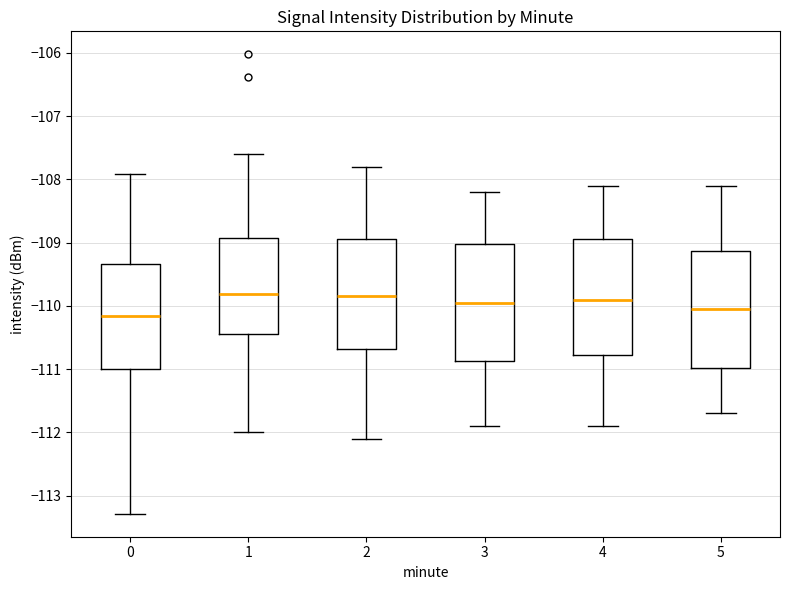

Reading left to right, read every box against the y-axis: the position of its median line, the range the box covers, and the ends of its whiskers. The values are not printed on the chart, so give them approximately, as read against the axis.

0: median -110.2, box -111.0 to -109.3, whiskers -113.3 to -107.9
1: median -109.8, box -110.4 to -108.9, whiskers -112.0 to -107.6
2: median -109.8, box -110.7 to -108.9, whiskers -112.1 to -107.8
3: median -109.9, box -110.9 to -109.0, whiskers -111.9 to -108.2
4: median -109.9, box -110.8 to -108.9, whiskers -111.9 to -108.1
5: median -110.0, box -111.0 to -109.1, whiskers -111.7 to -108.1